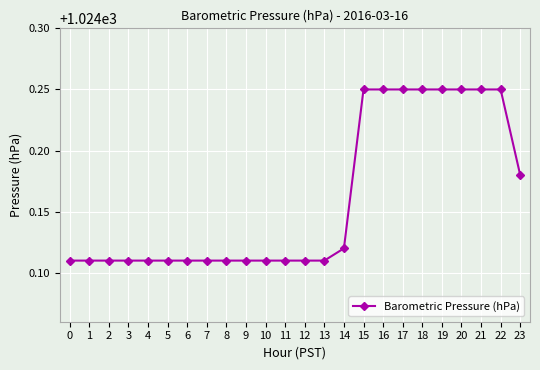

Count the values in the range 1024 to 1025.

24